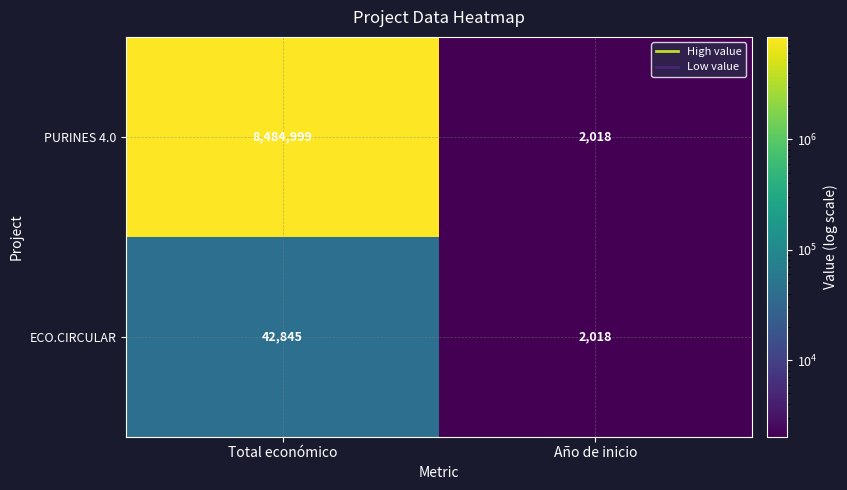

What is the difference between the maximum and minimum values in the PURINES 4.0 series?

8482981